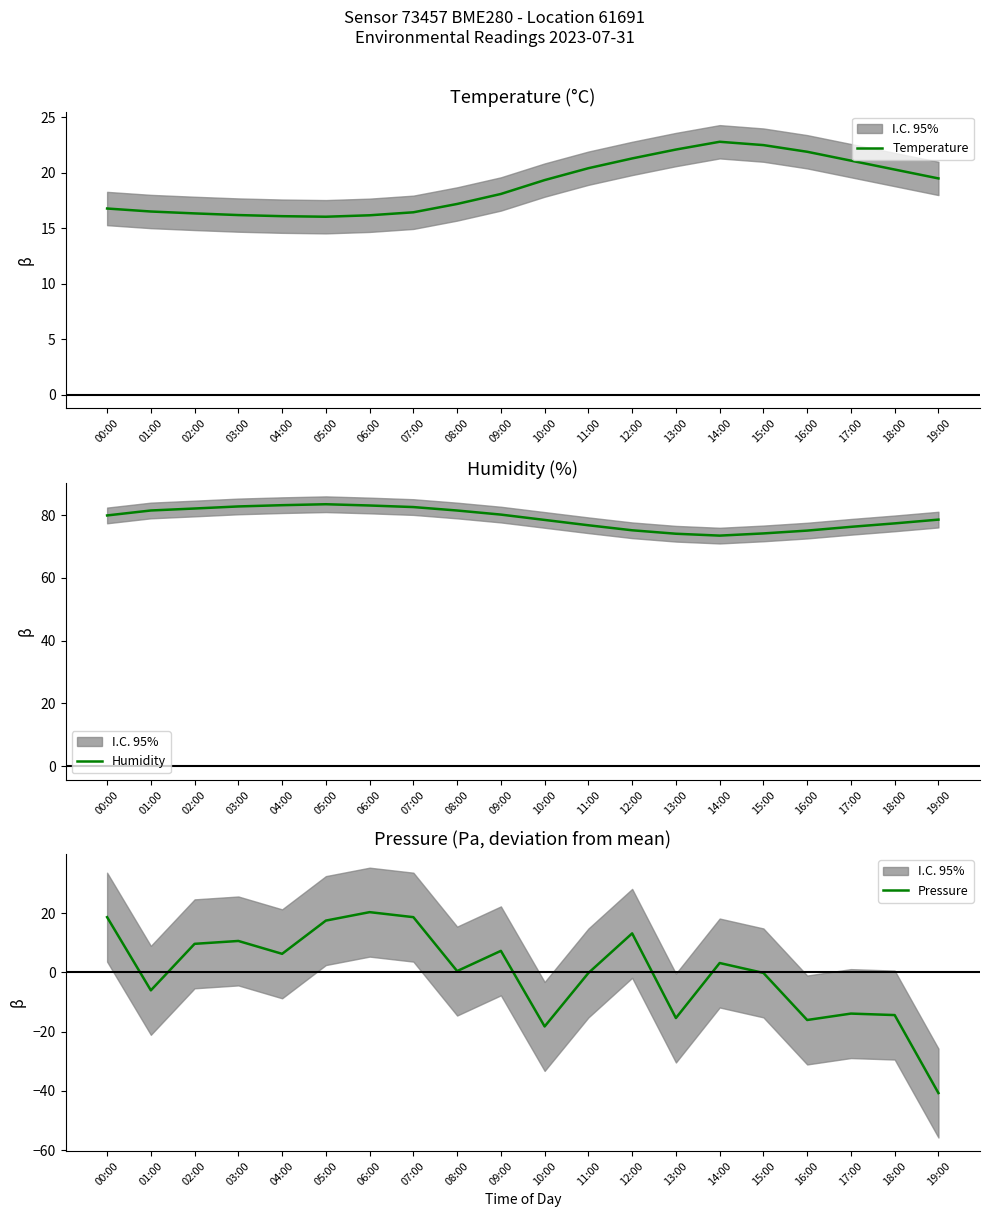

Is the value of Pressure at 10:00 greater than the value of Humidity at 08:00?

No